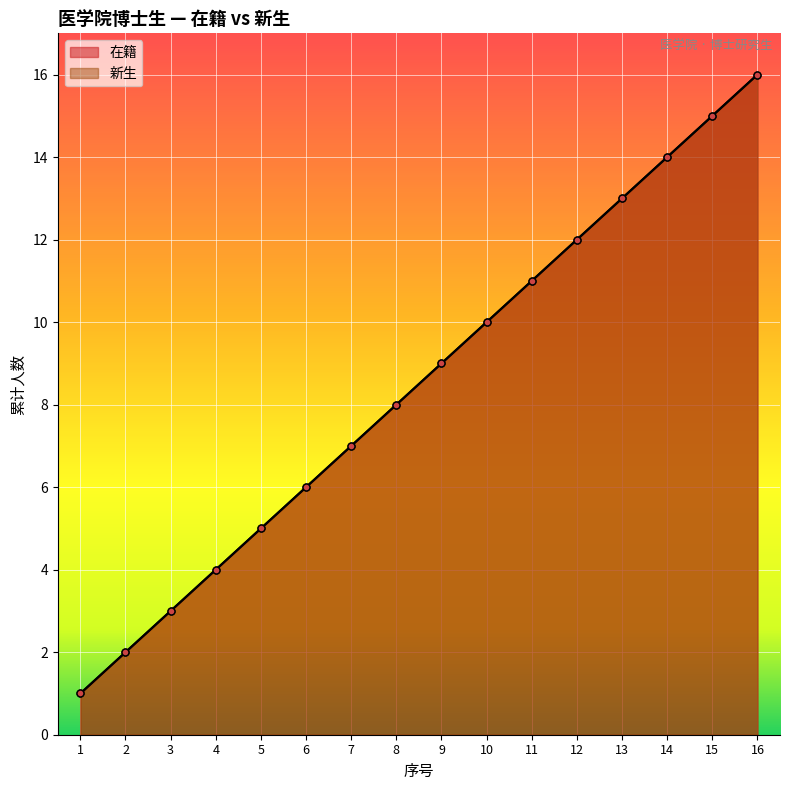

What is the sum of the 在籍 values at 6 and 9?

15